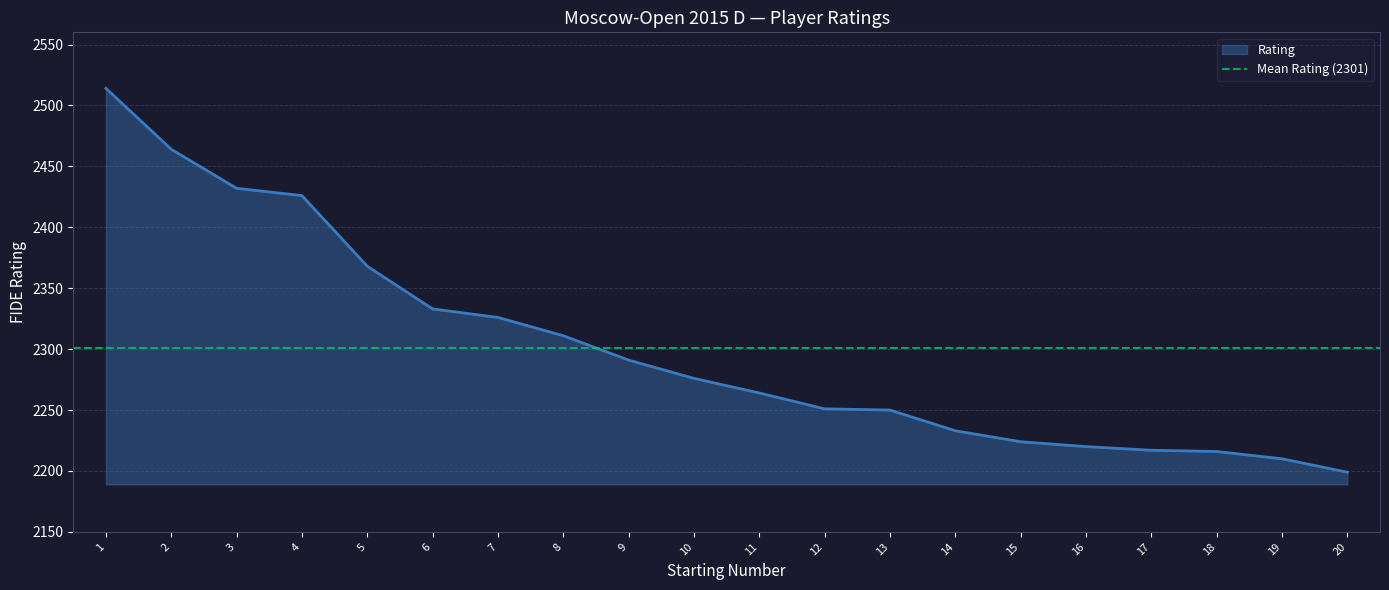

How many lines are shown in the chart?

1